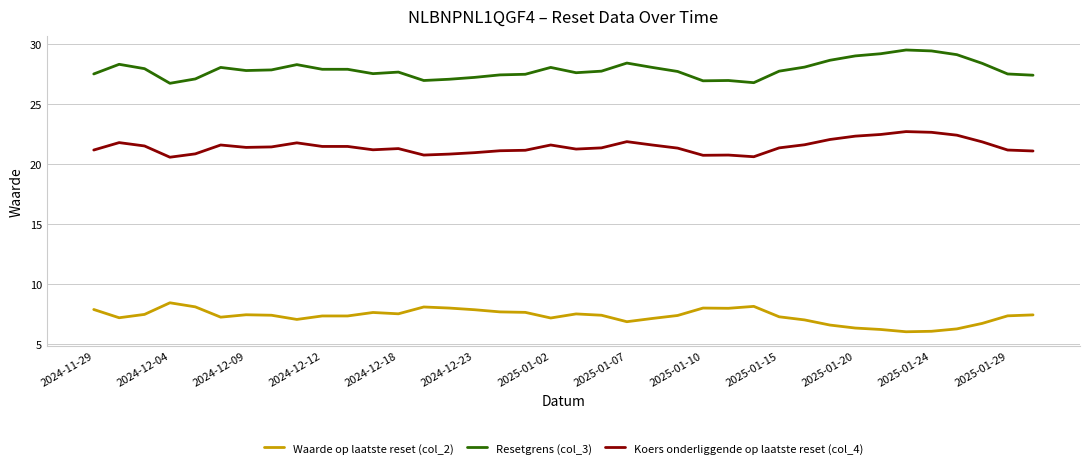

True or false: Koers onderliggende op laatste reset (col_4) has more than 1 points higher than both neighbors.

True